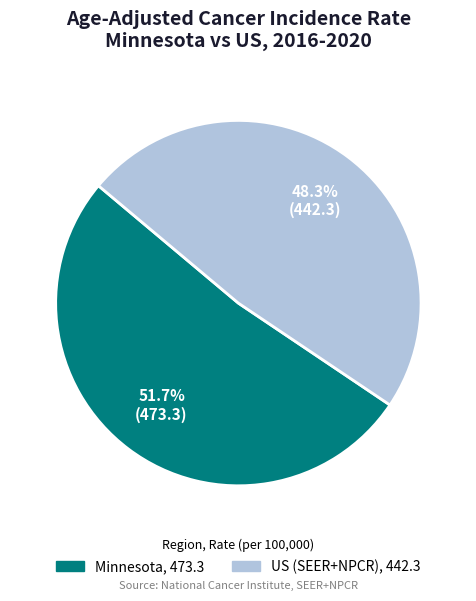

Between Minnesota and US (SEER+NPCR), which is larger?

Minnesota